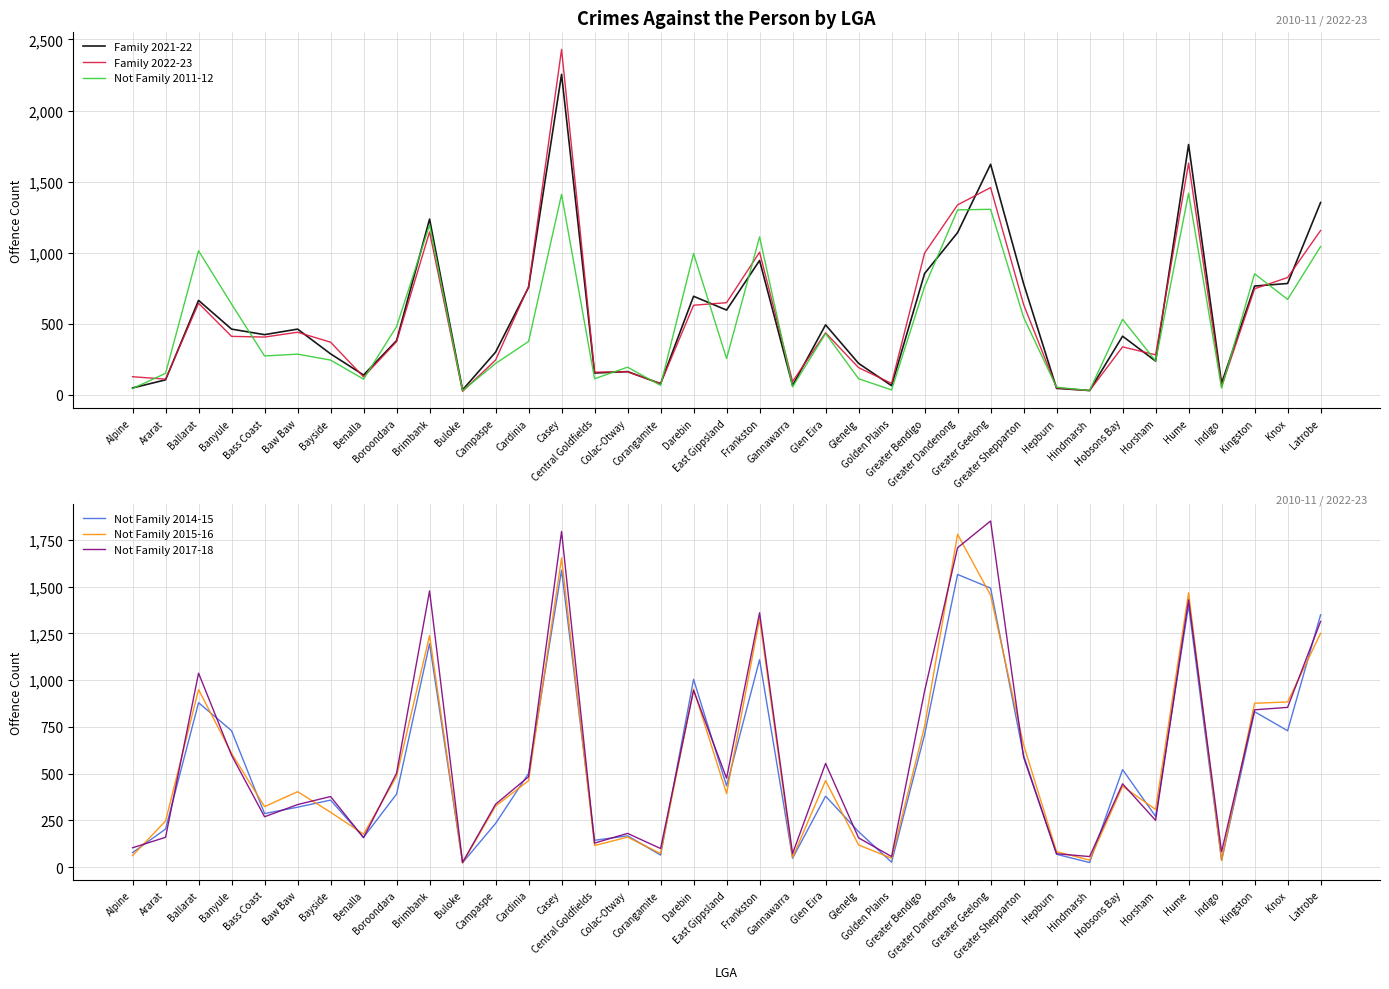

How many series are shown in this chart?

6